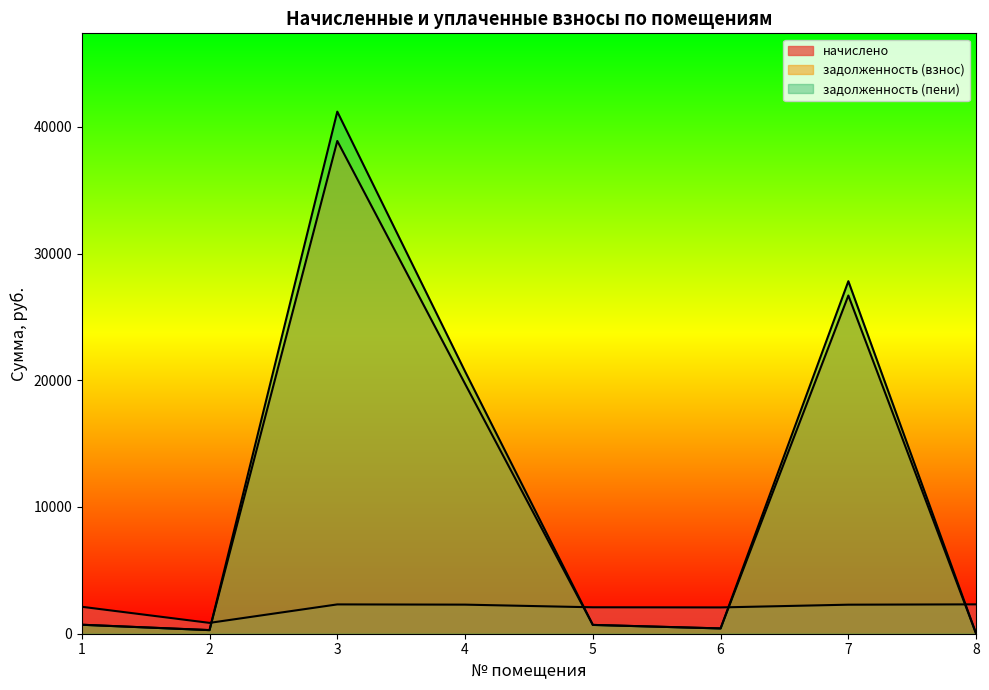

At which label is начислено closest to 1586?

6